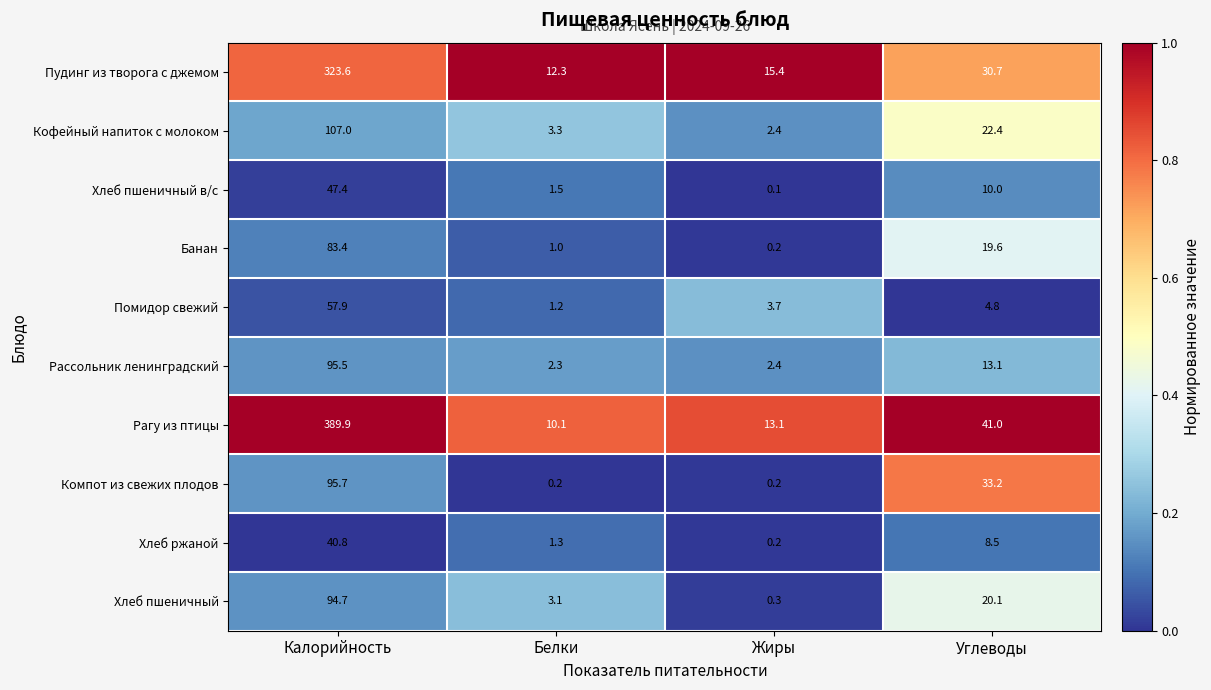

At Белки, list the series in order from largest to smallest.

Пудинг из творога с джемом, Рагу из птицы, Кофейный напиток с молоком, Хлеб пшеничный, Рассольник ленинградский, Хлеб пшеничный в/с, Хлеб ржаной, Помидор свежий, Банан, Компот из свежих плодов